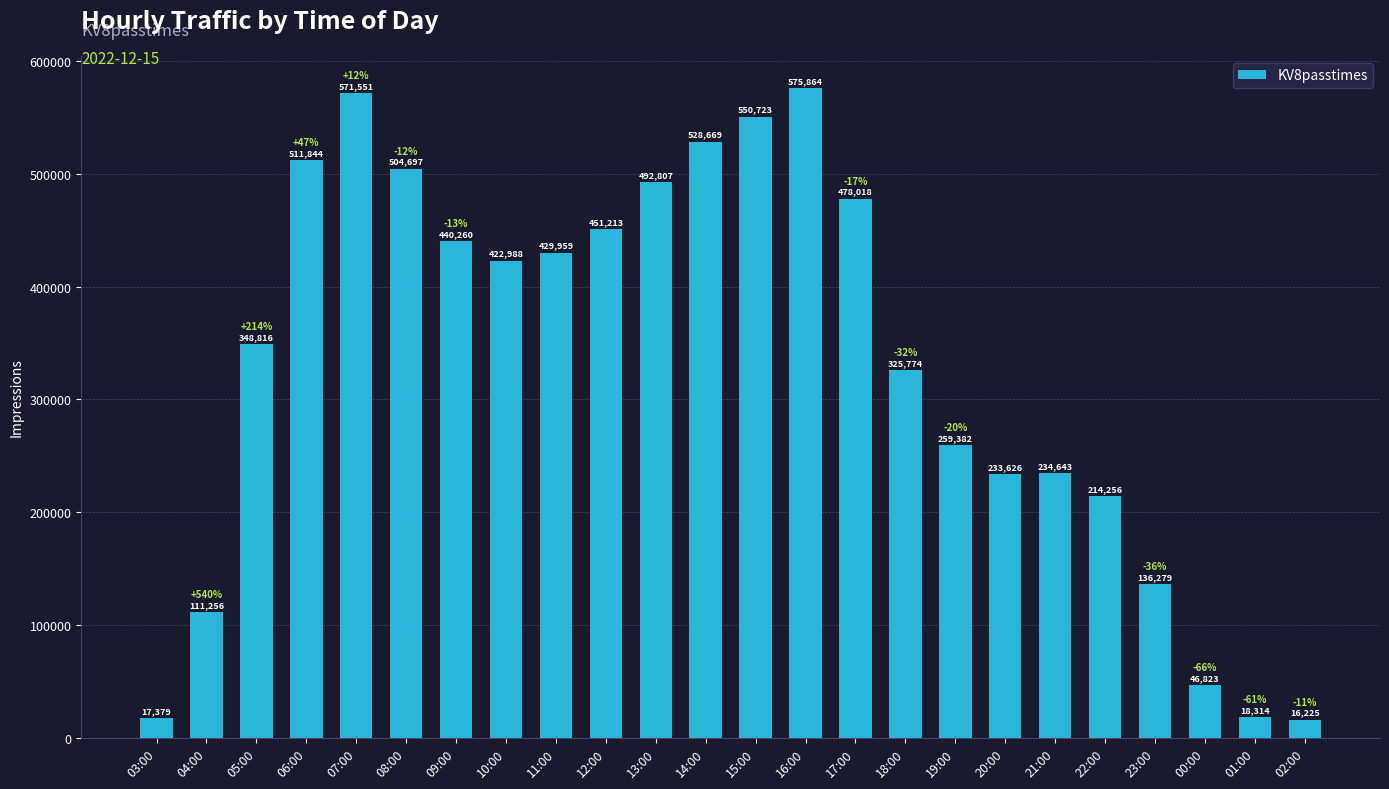

Does the chart contain stacked bars?

No